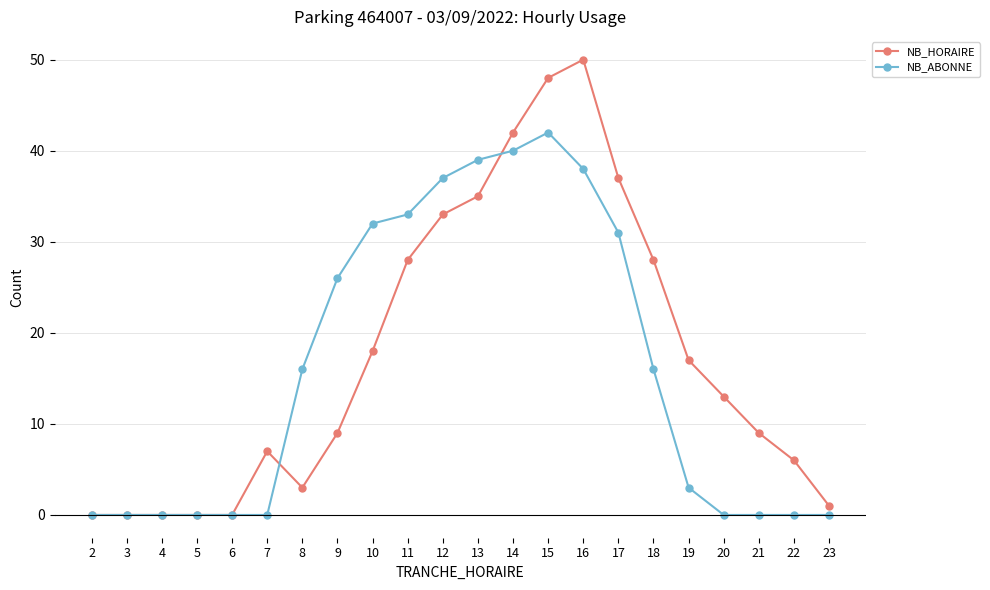

True or false: NB_ABONNE and NB_HORAIRE cross at least once.

True